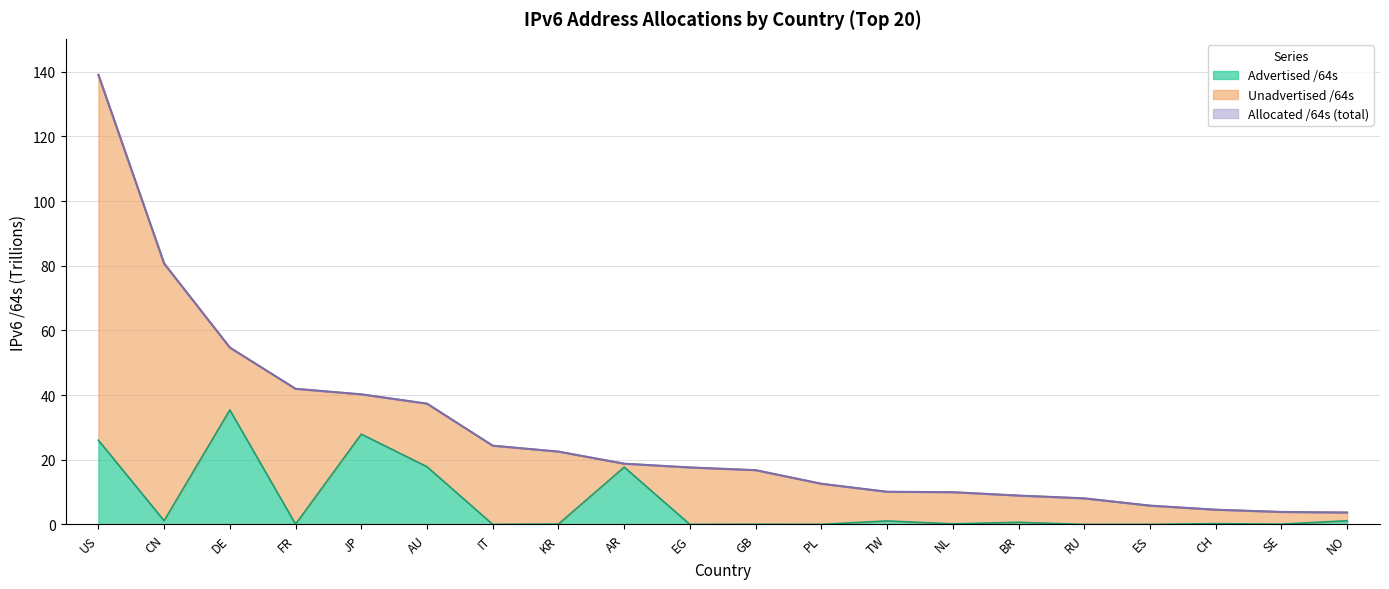

True or false: Advertised /64s has a value of 0.0 at EG.

False